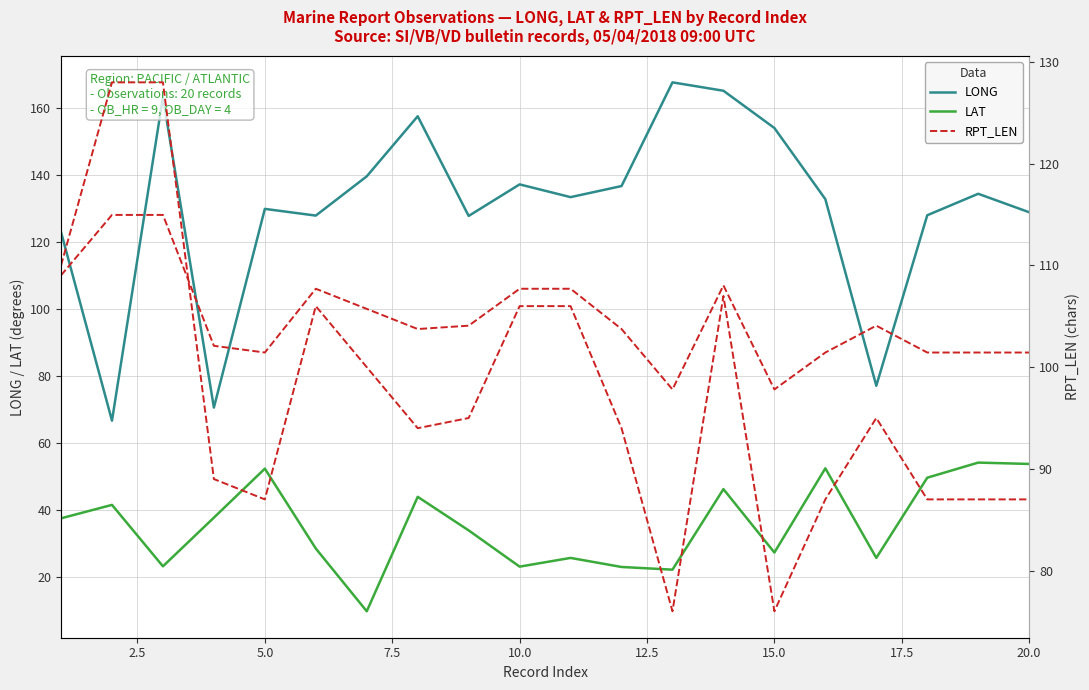

True or false: LAT has more than 0 interior local peaks.

True